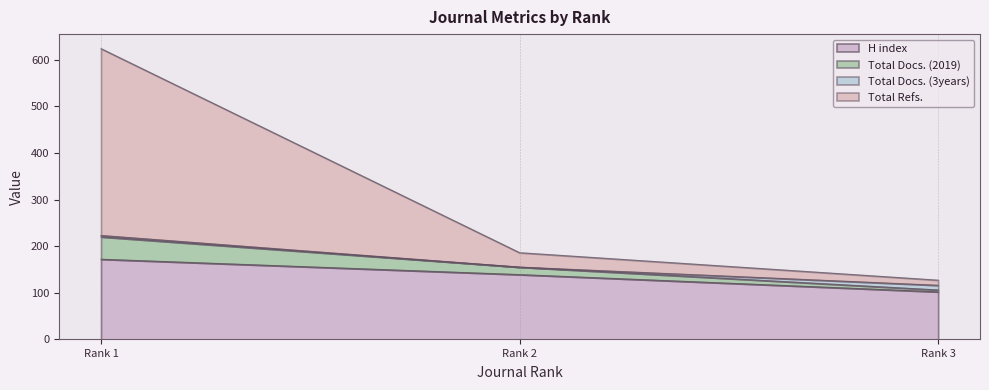

What is the minimum value for Total Refs.?

127